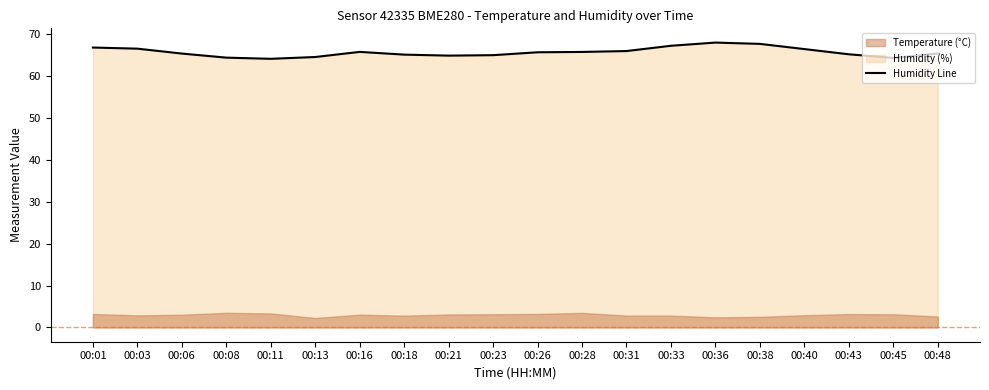

The chart shows a value of 67.2 at 00:33. True or false?

True